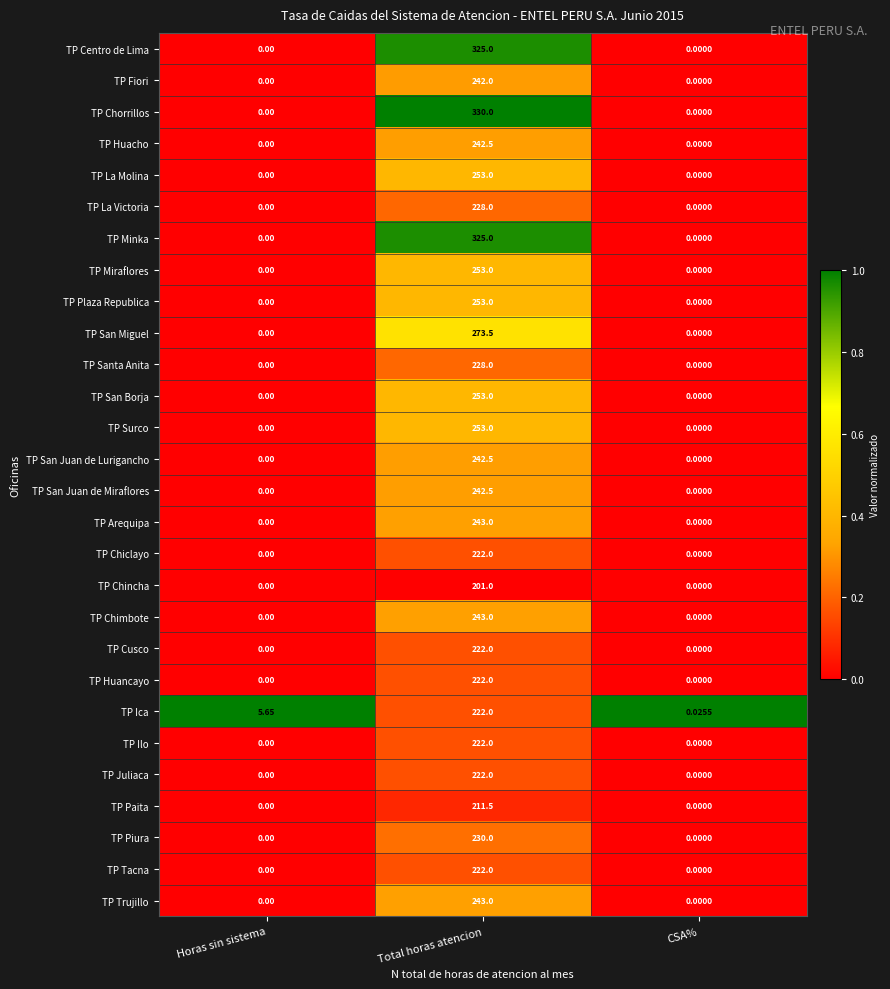

Which series has the largest range (max minus min)?

TP Chorrillos